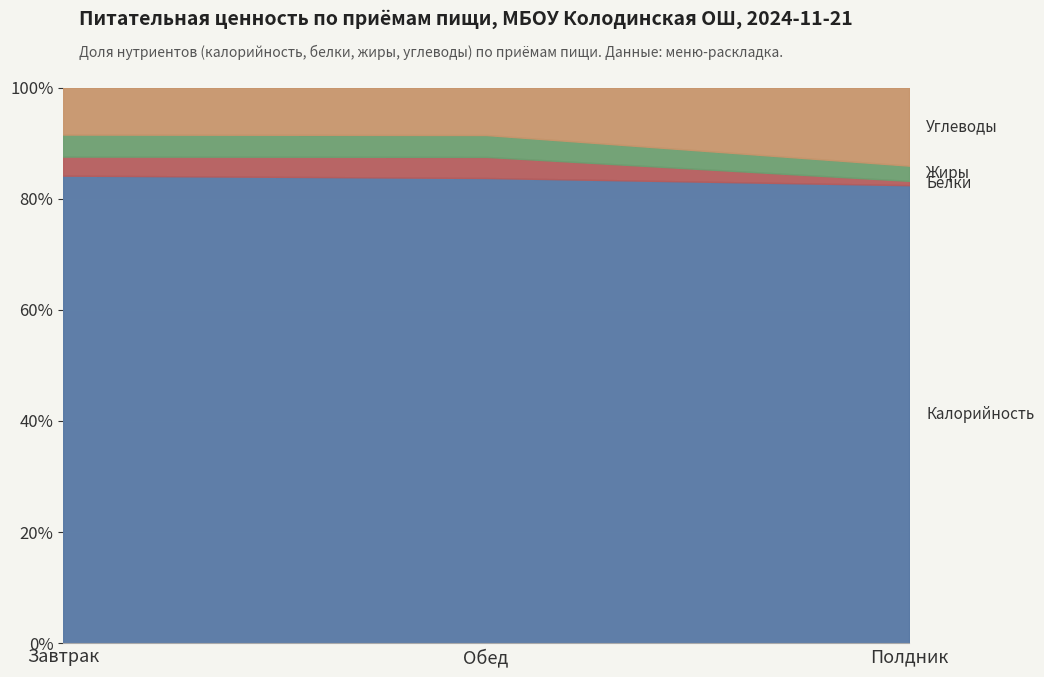

What are all the series names shown in the legend?

Калорийность, Белки, Жиры, Углеводы